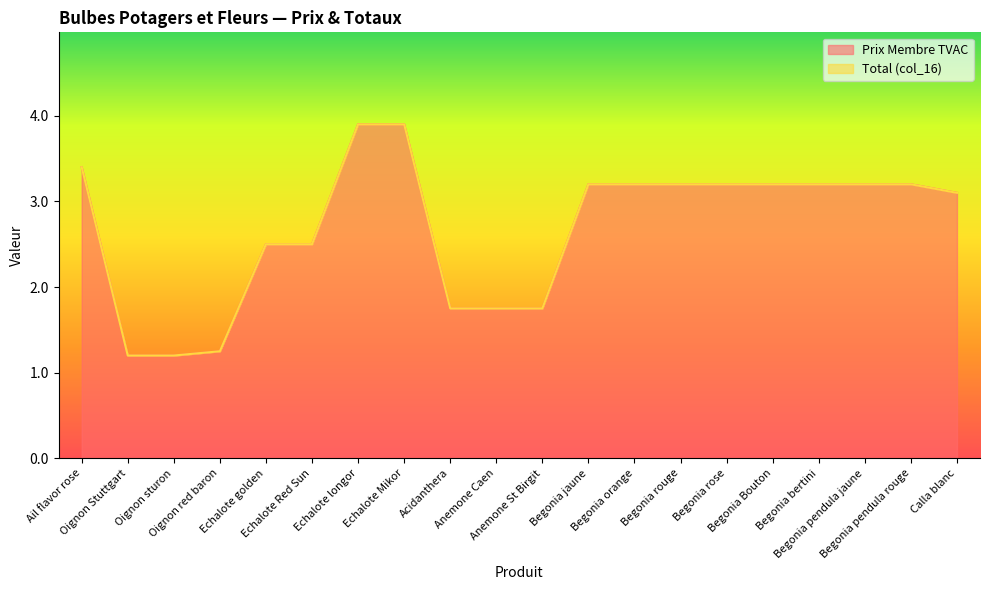

What is the maximum value shown in the chart?

3.9